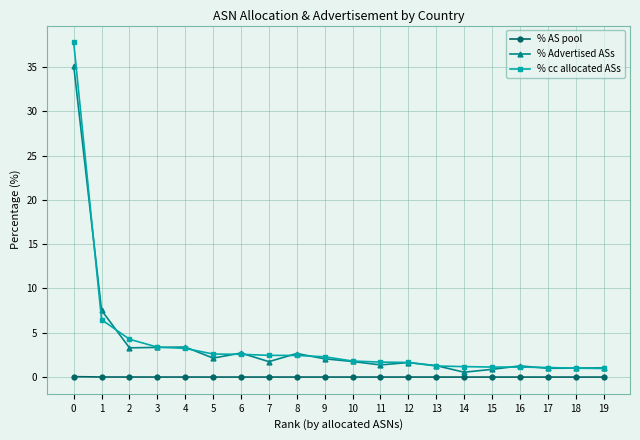

What is the sum of all % Advertised ASs values?

75.8